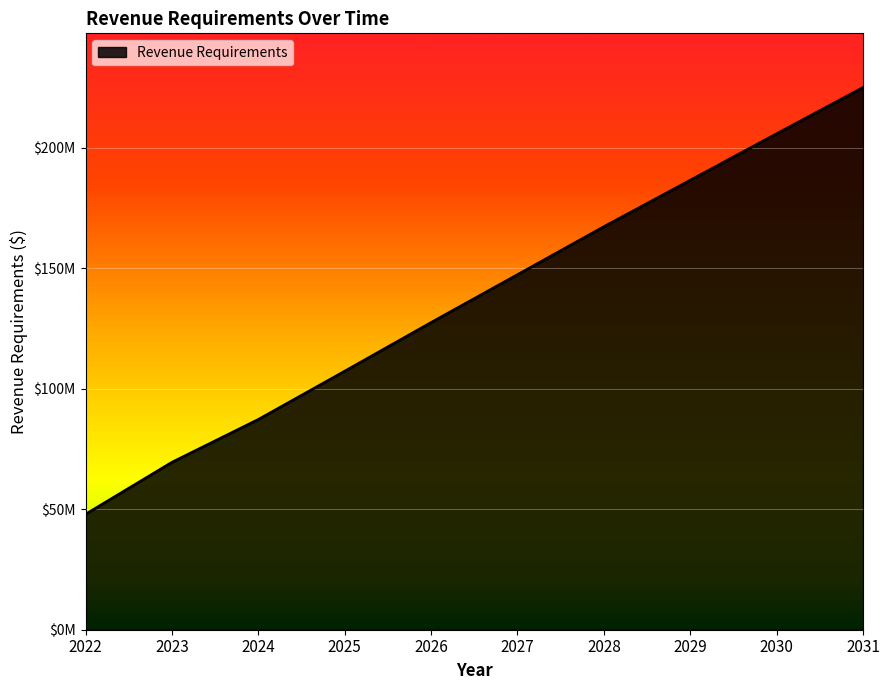

What is the maximum value shown in the chart?

224897512.9